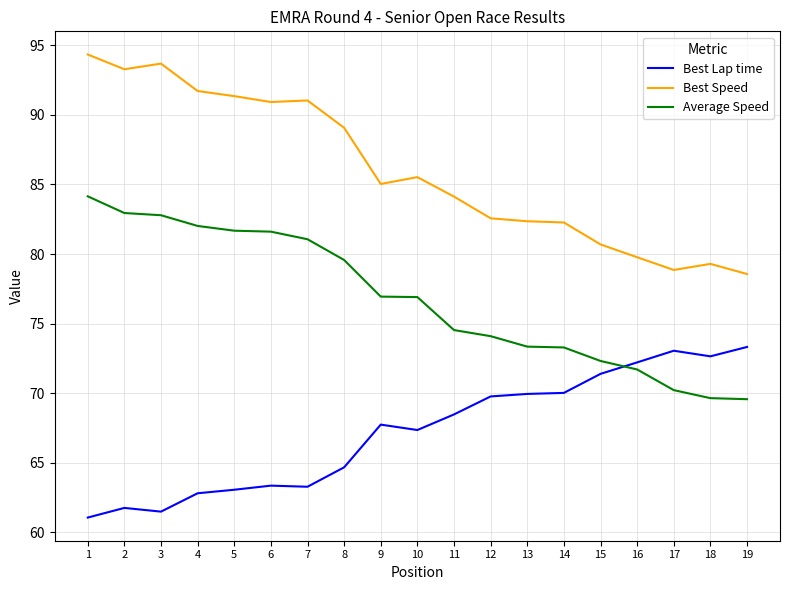

What is the difference between the maximum and second lowest values in the Average Speed series?

14.5